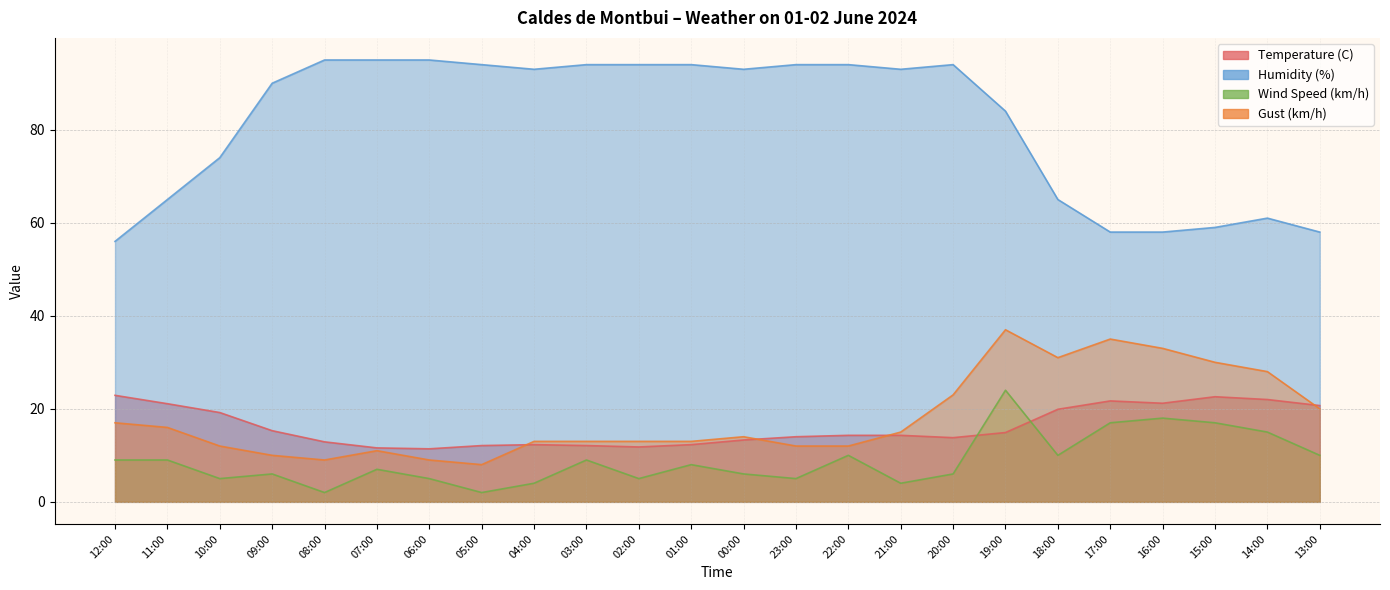

At how many categories does at least one series exceed 39?

24